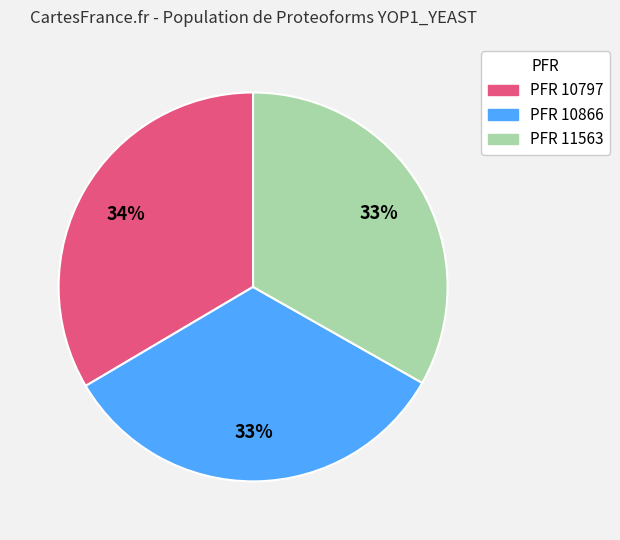

True or false: PFR 11563 accounts for 46% of the total.

False